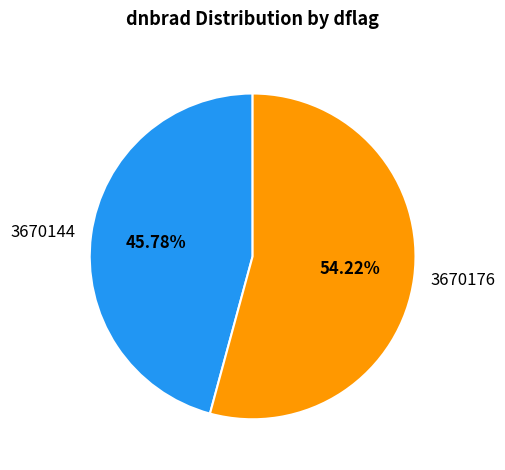

Rank the categories by value from lowest to highest.

3670144, 3670176